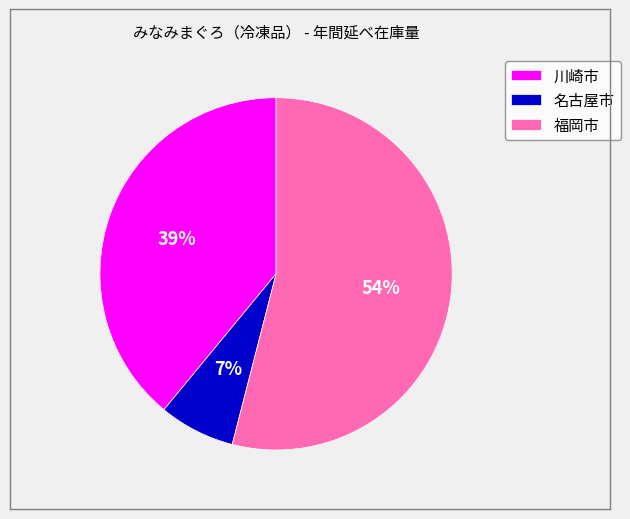

How many slices are in this pie chart?

3